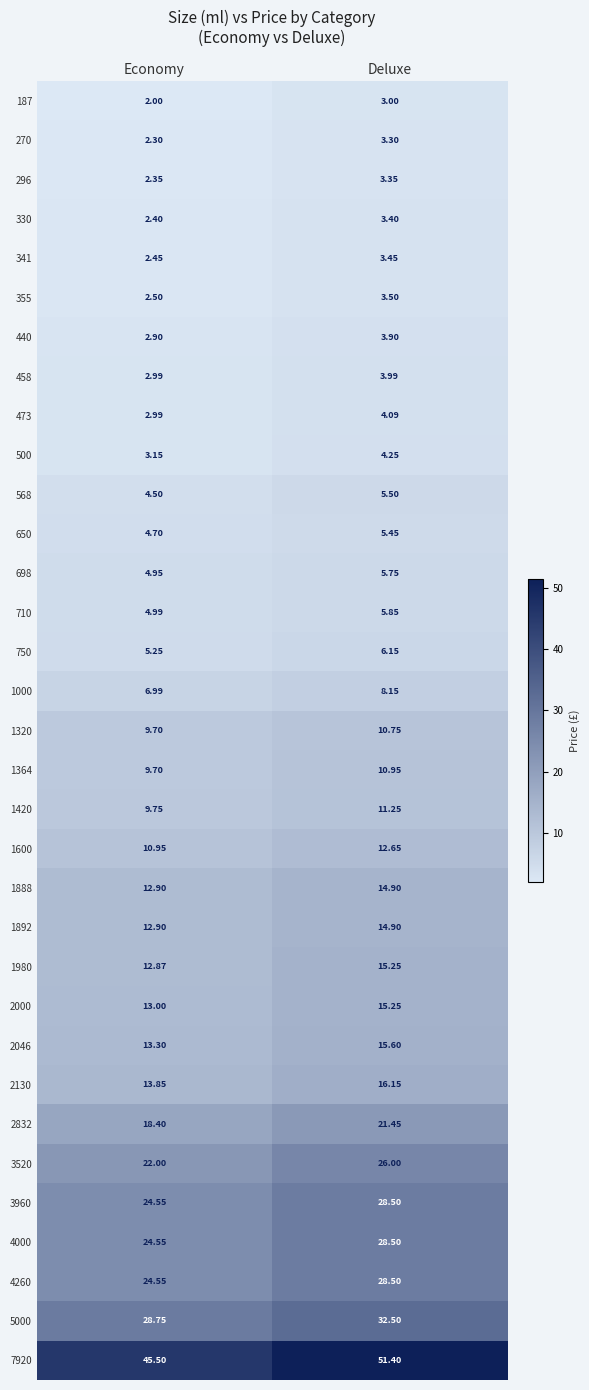

Which series has the largest total across all categories?

7920